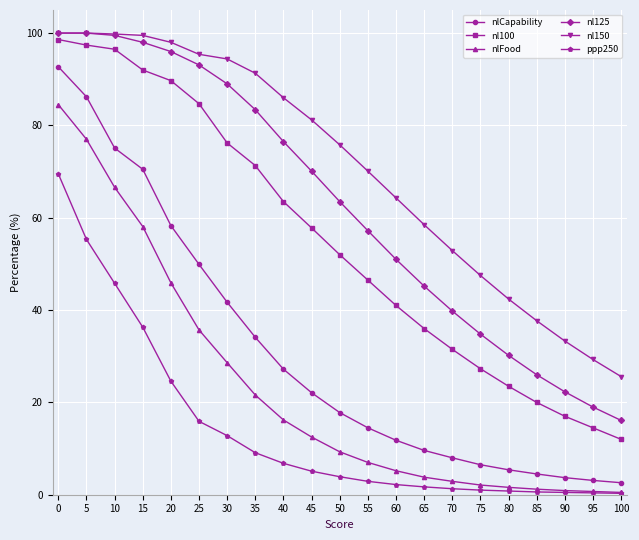

Rank the series at 45 from highest to lowest value.

nl150, nl125, nl100, nlCapability, nlFood, ppp250